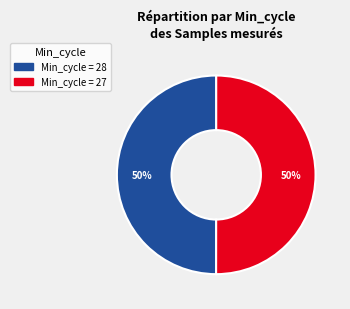

To the nearest percent, what percentage of the pie is Min_cycle = 28?

50%